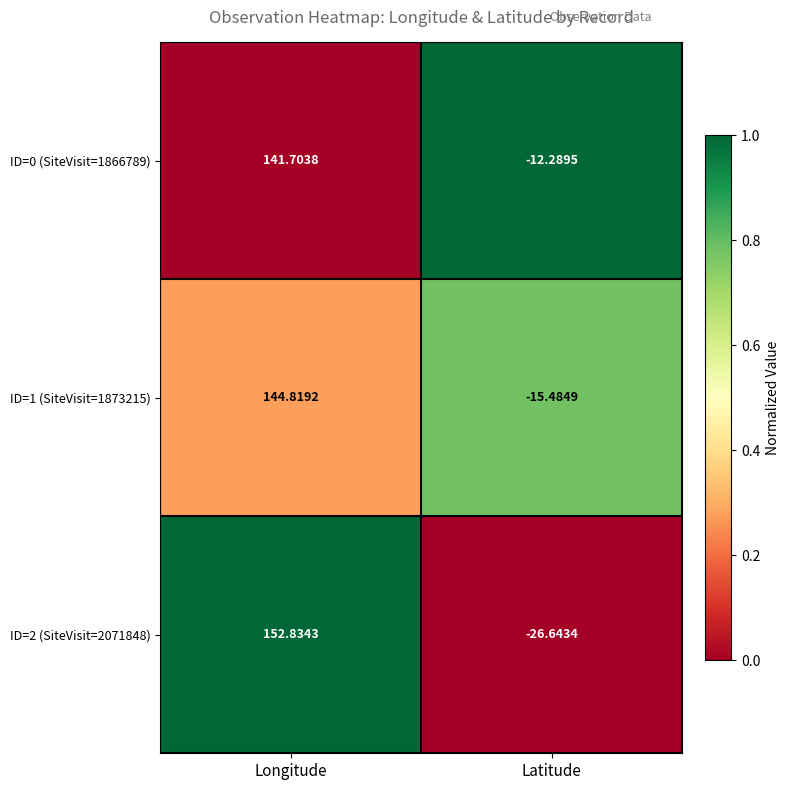

Which label corresponds to the largest value in the chart?

Longitude